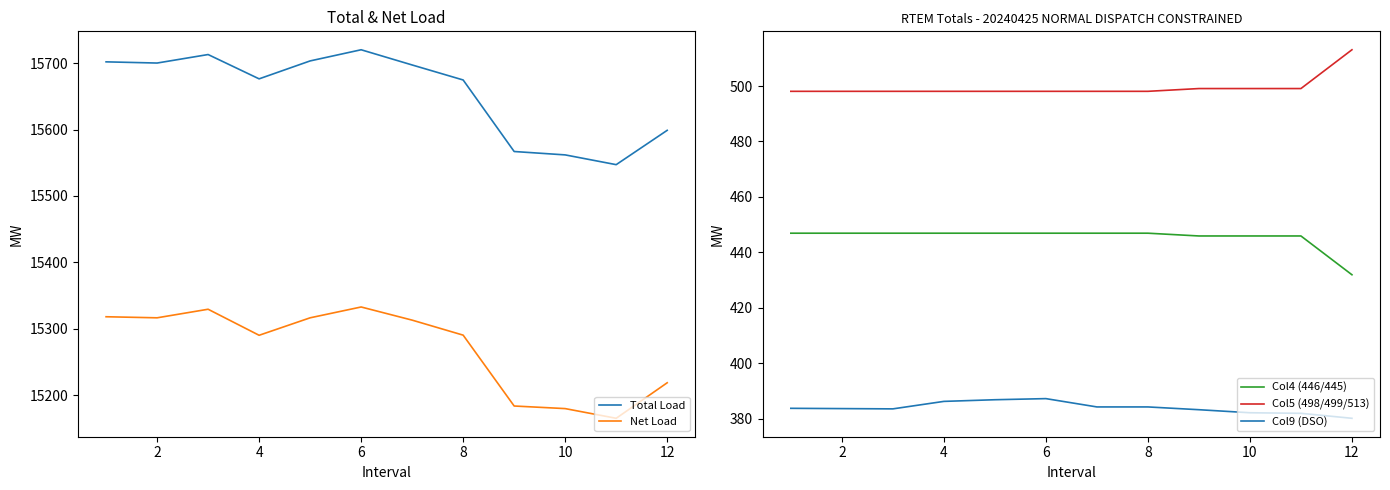

True or false: Total Load and Col4 (446/445) intersect in this chart.

False